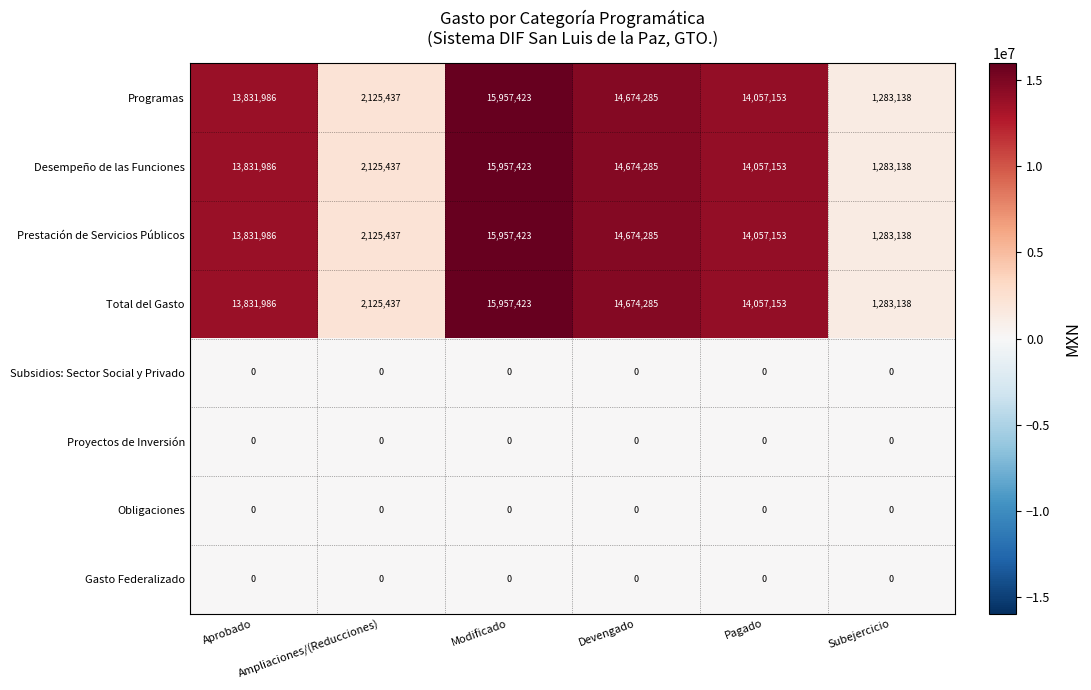

What is the maximum value shown in the chart?

15957423